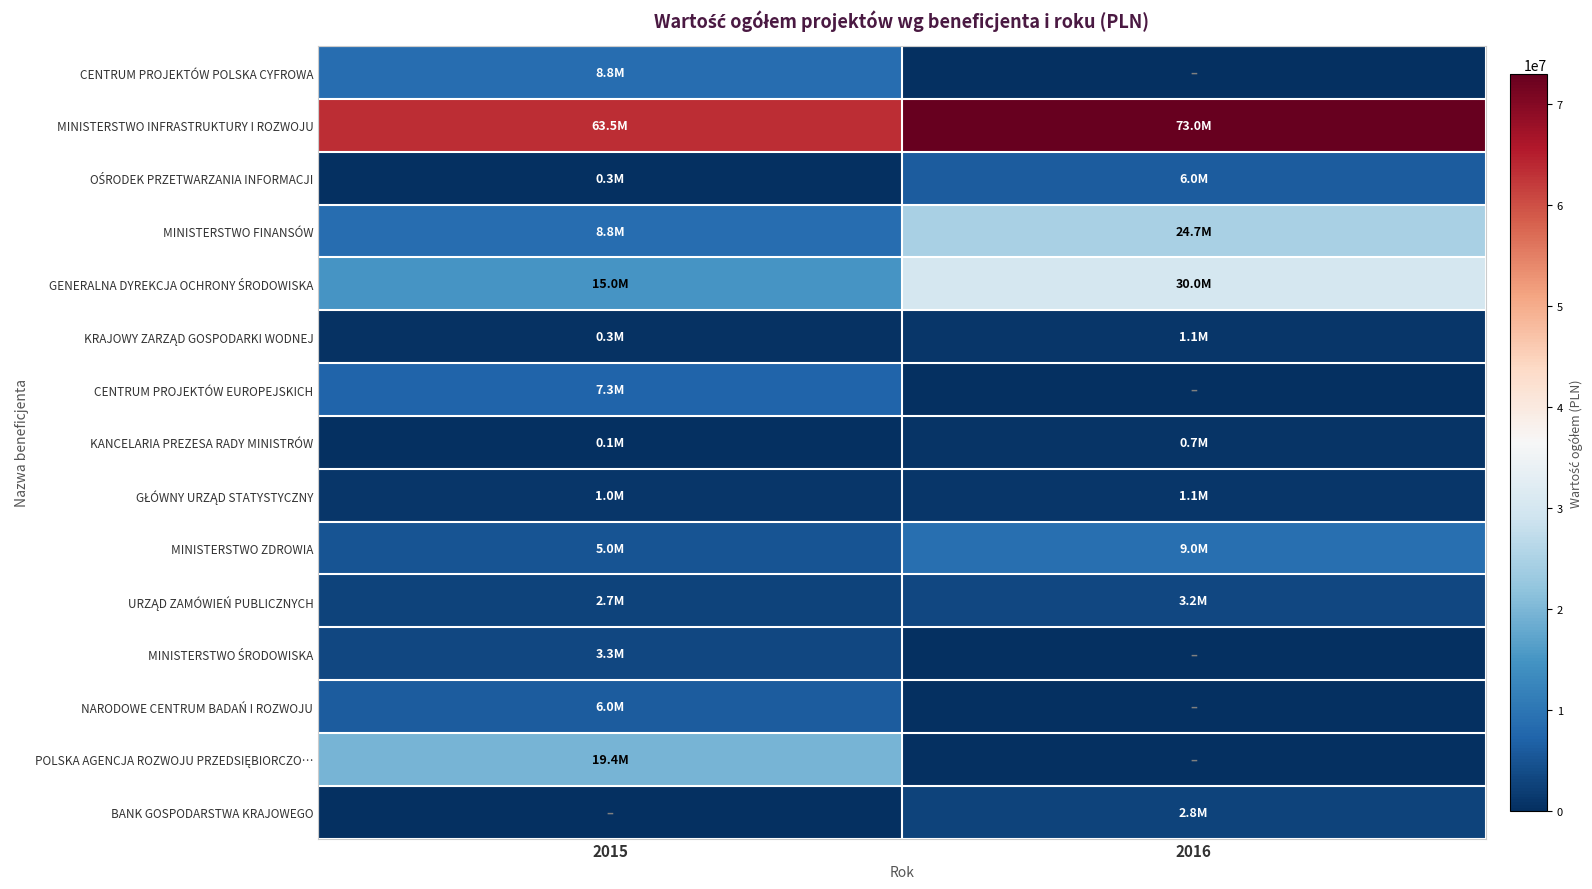

Which has a higher value, 2016 or 2015?

2015